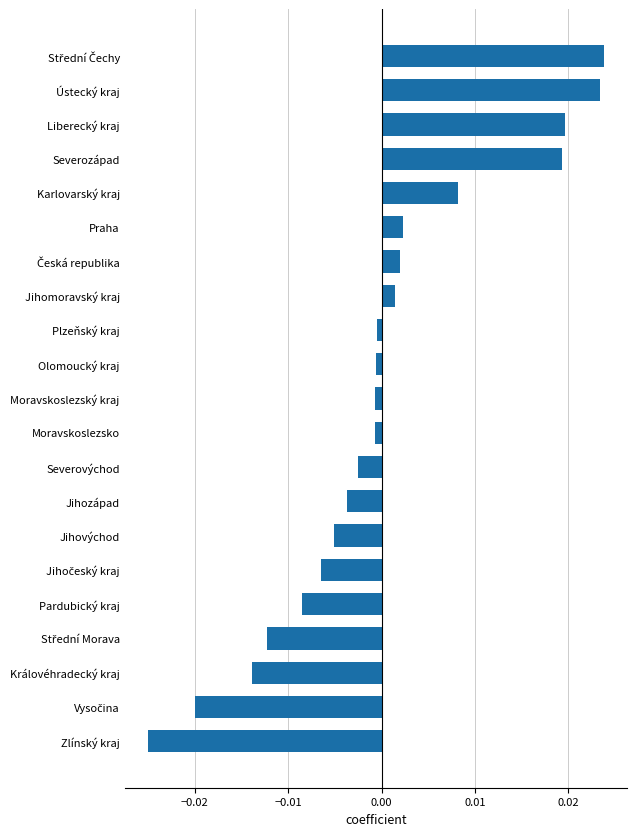

How many data points does each series have?

21